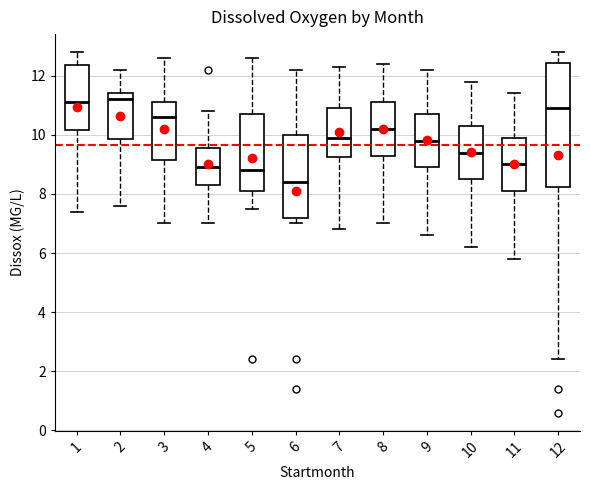

Where is the lower edge of the box at x = 4 on the y-axis? The values are not printed on the chart, so give them approximately, as read against the axis.

8.4